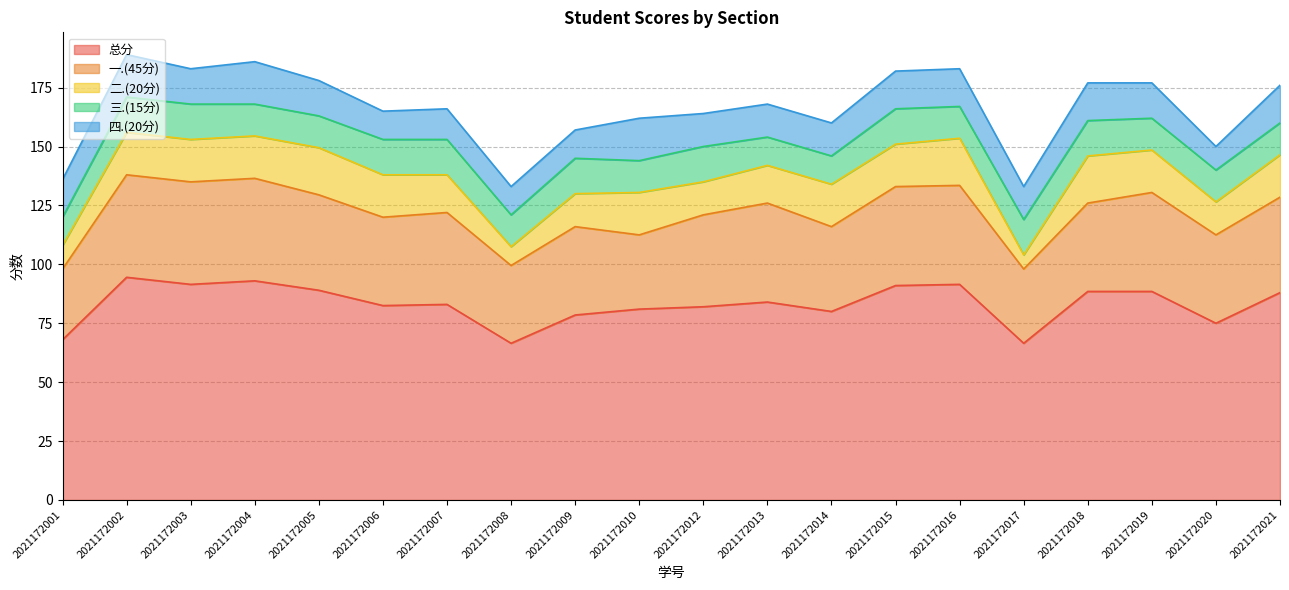

The value of 二.(20分) at 2021172013 is 16.0. True or false?

True